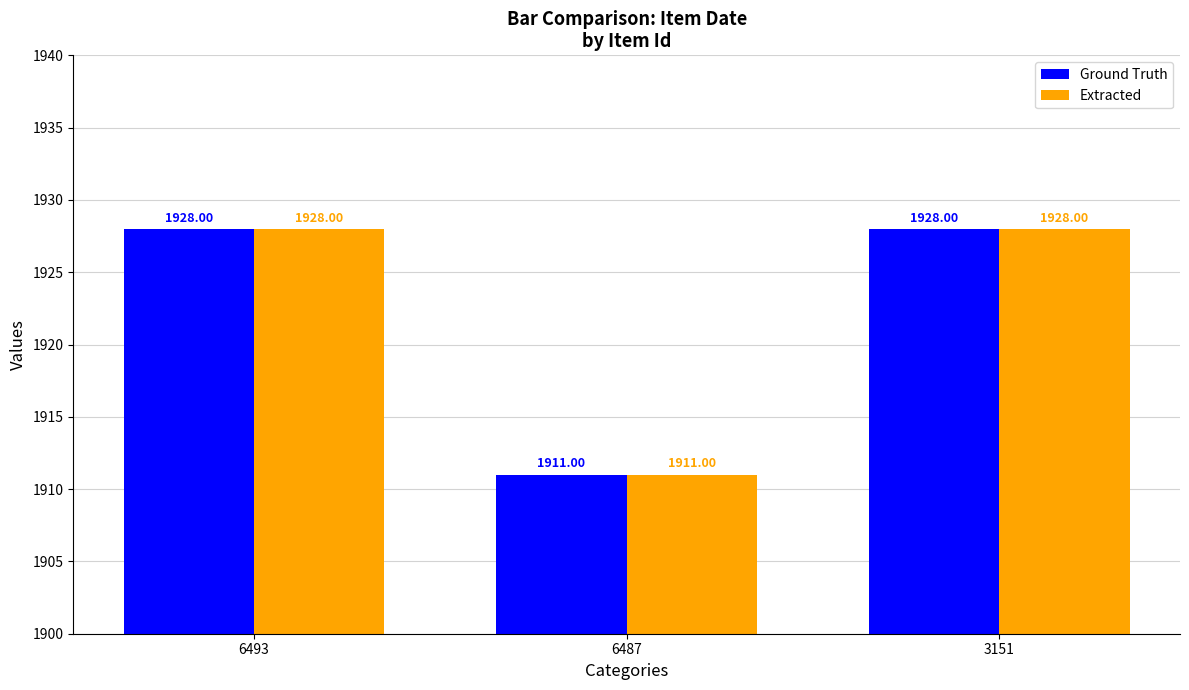

At how many categories does at least one series exceed 1925?

2